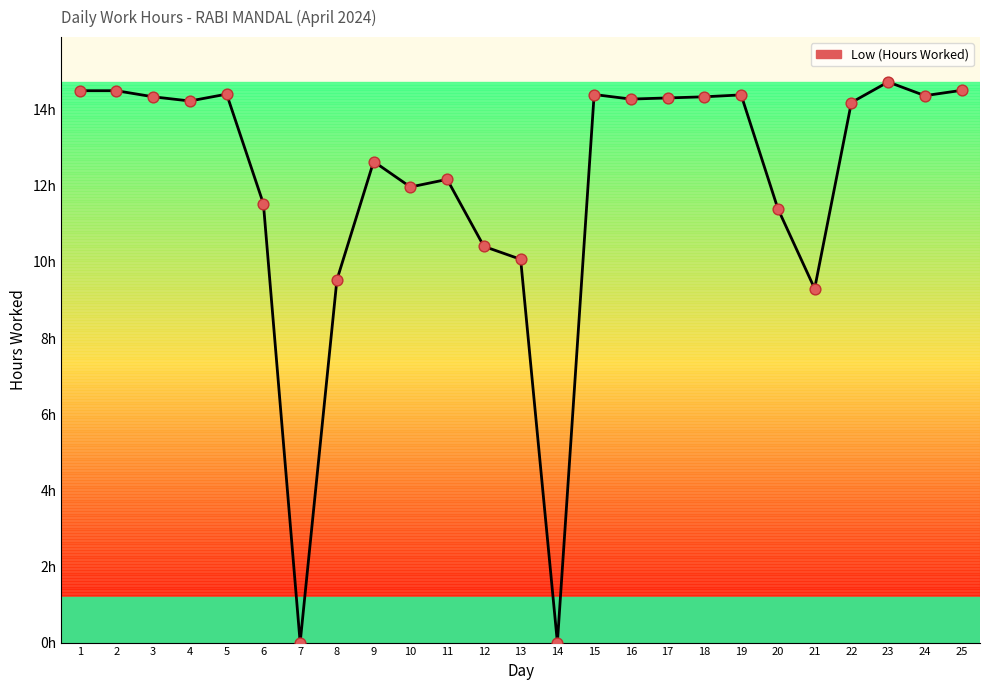

Is this an area chart (filled region under the line)?

No